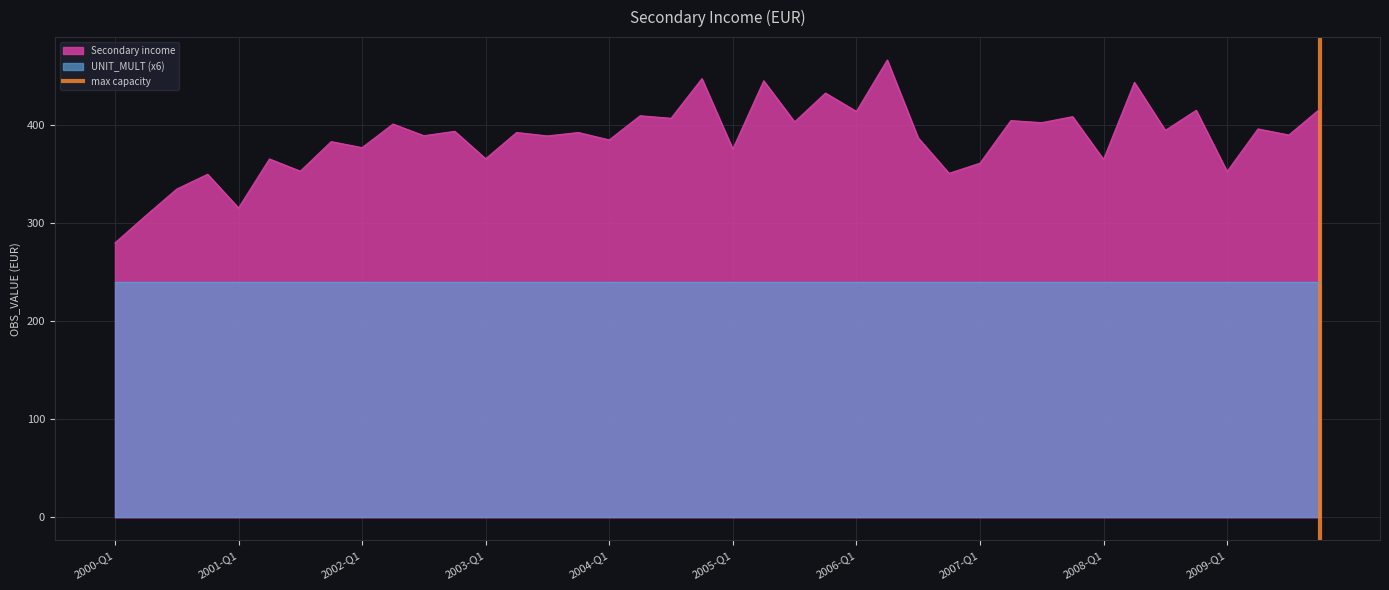

How many lines are shown in the chart?

1